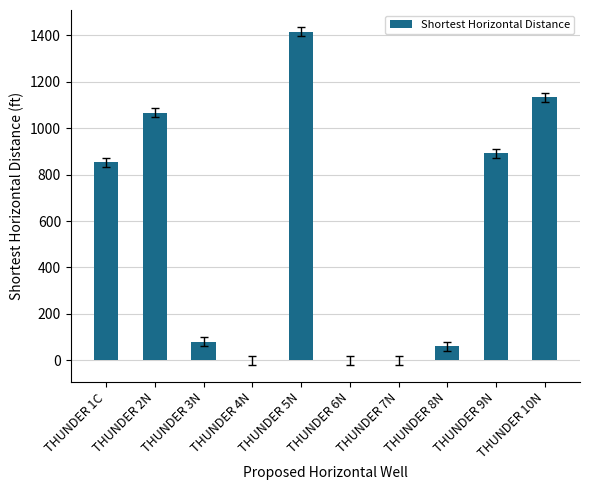

Where is the data nearest to the value 708?

THUNDER 1C